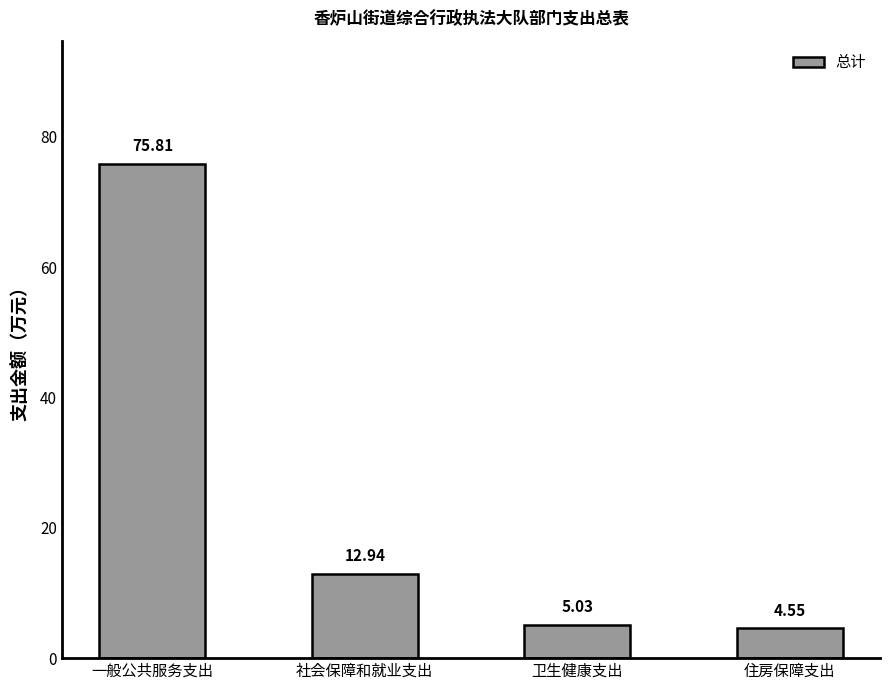

Where is the data nearest to the value 40?

社会保障和就业支出